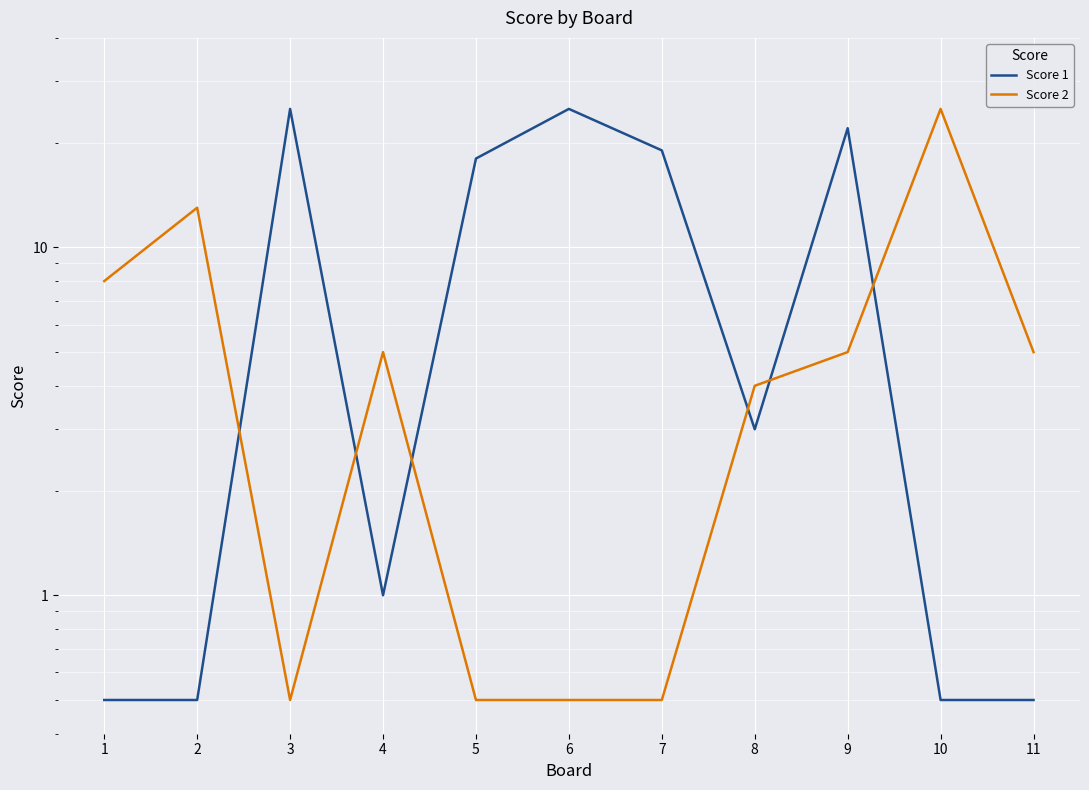

List the series in order of their overall mean, highest first.

Score 1, Score 2